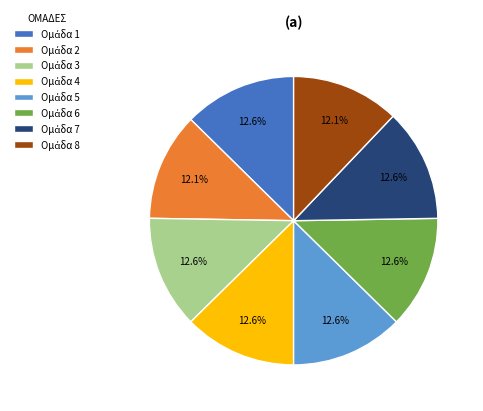

Is there a majority slice in this chart?

No